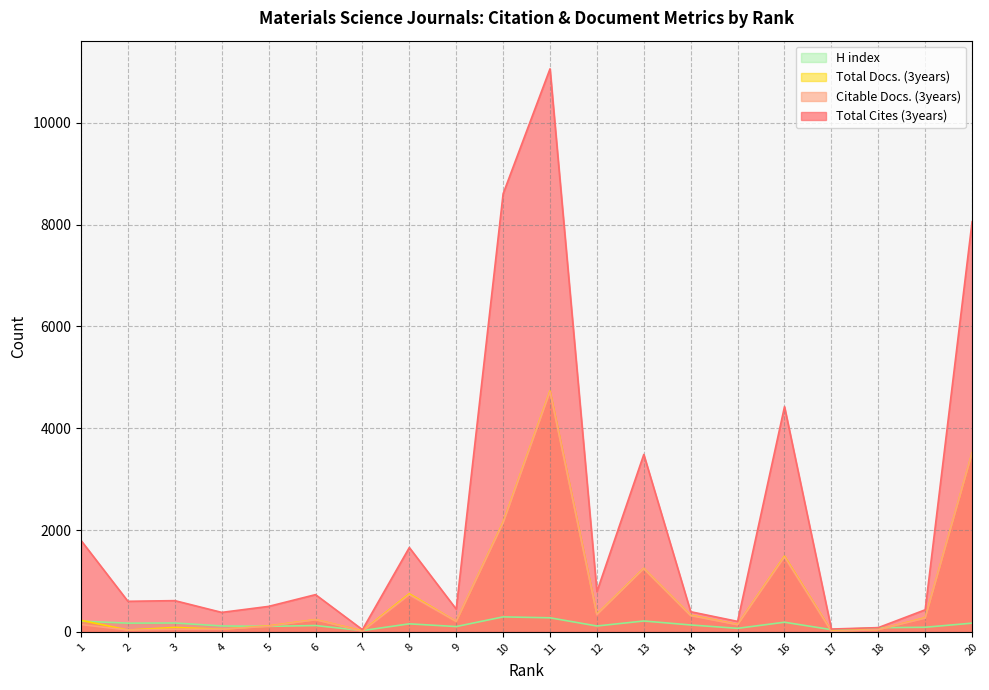

Reading left to right, what are all the values shown in this chart?

Total Cites (3years): 1=1796	2=601	3=614	4=383	5=501	6=732	7=44	8=1657	9=447	10=8605	11=11059	12=790	13=3485	14=396	15=206	16=4424	17=56	18=84	19=434	20=8057
Citable Docs. (3years): 1=144	2=36	3=53	4=53	5=110	6=238	7=10	8=725	9=204	10=2134	11=4710	12=336	13=1239	14=317	15=139	16=1467	17=9	18=45	19=268	20=3512
Total Docs. (3years): 1=228	2=36	3=88	4=53	5=117	6=241	7=19	8=748	9=205	10=2152	11=4730	12=346	13=1246	14=326	15=144	16=1486	17=17	18=45	19=277	20=3516
H index: 1=211	2=172	3=175	4=117	5=109	6=125	7=26	8=158	9=105	10=295	11=277	12=116	13=214	14=136	15=70	16=190	17=44	18=82	19=91	20=172